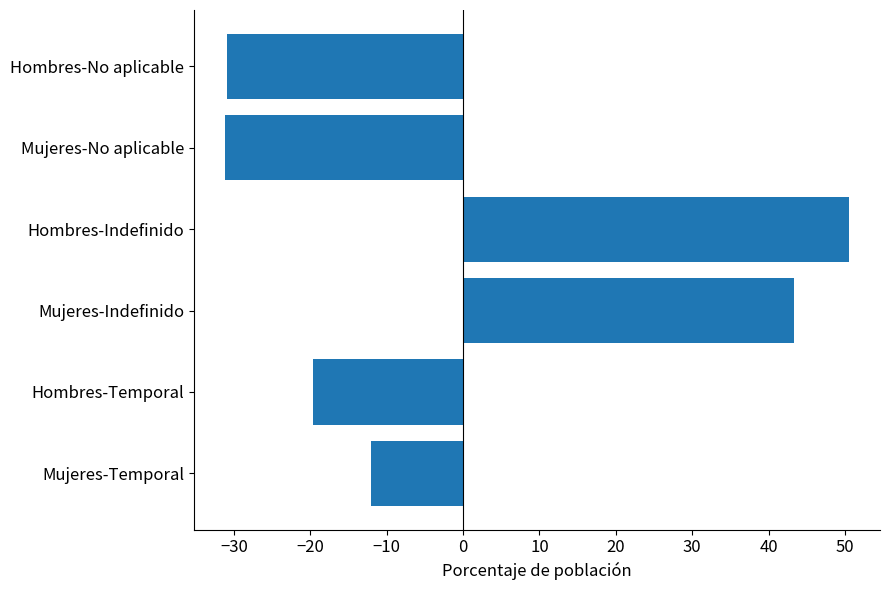

What is the minimum value shown in the chart?

-31.2